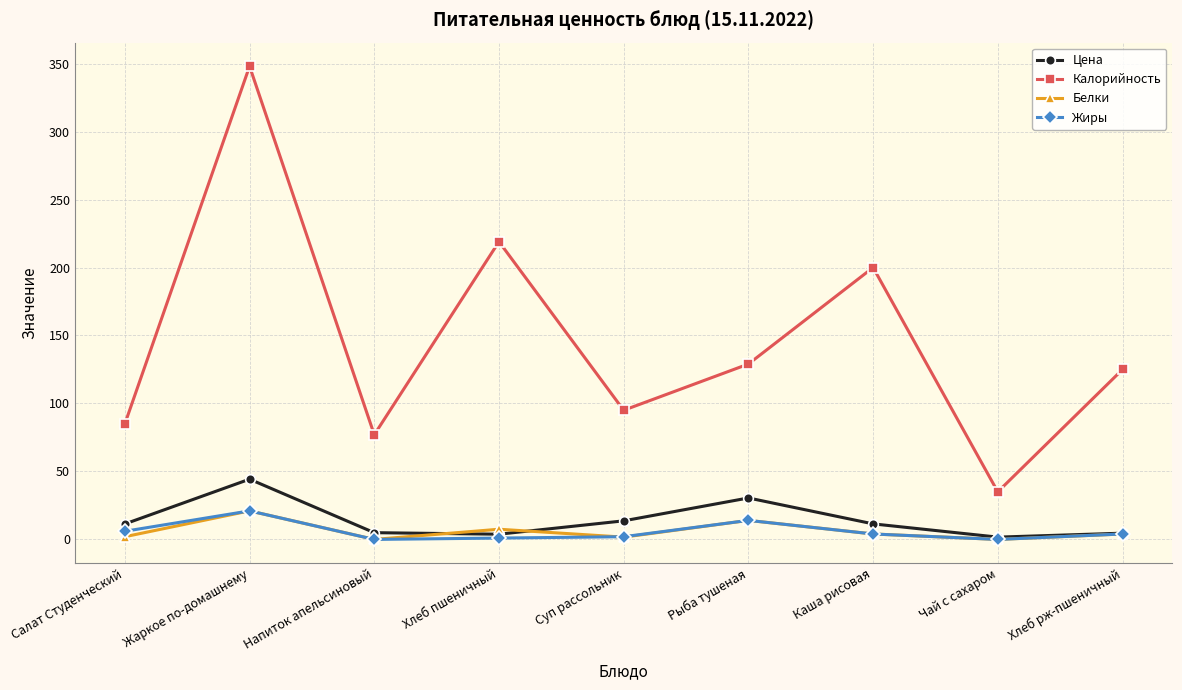

Is the value of Цена at Рыба тушеная greater than the value of Жиры at Жаркое по-домашнему?

Yes